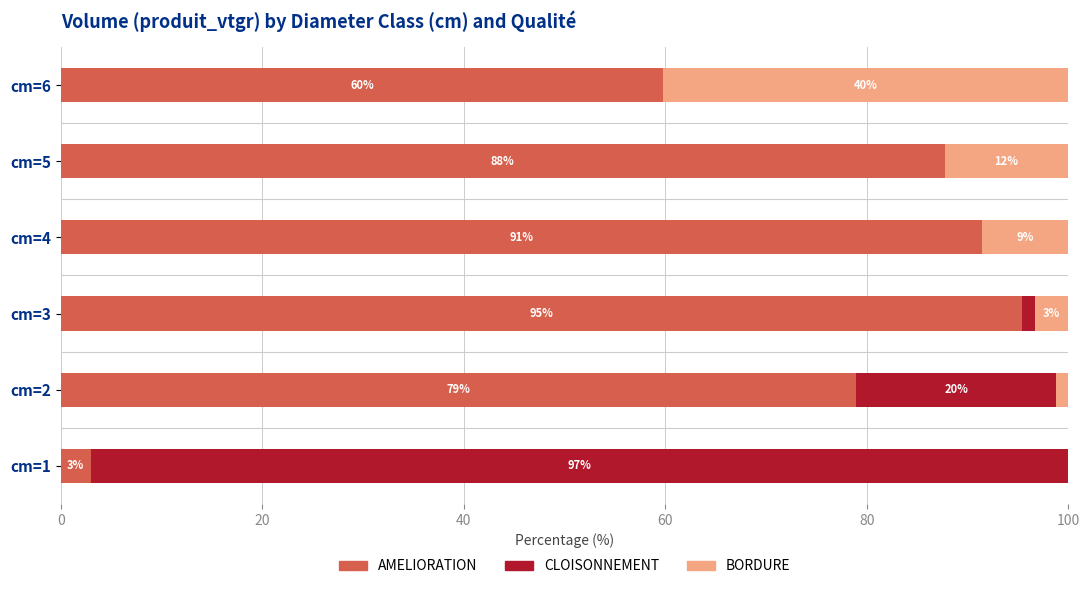

What is the total value across all series at cm=2?

100.0